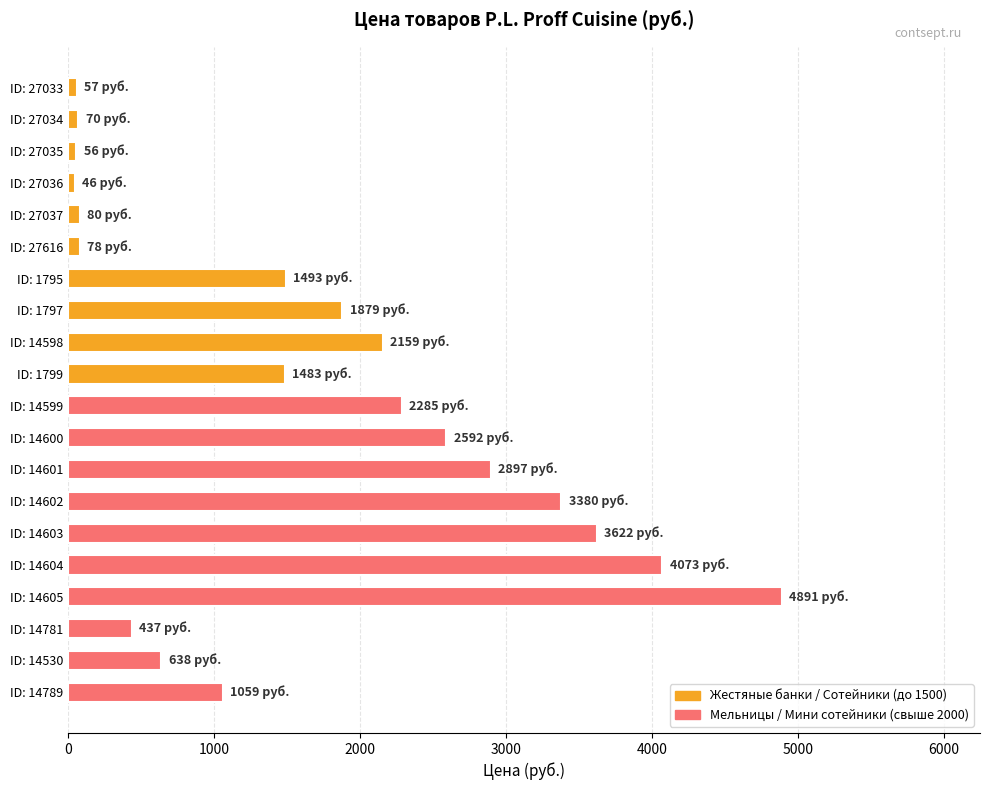

What is the difference between the second highest and minimum values?

4027